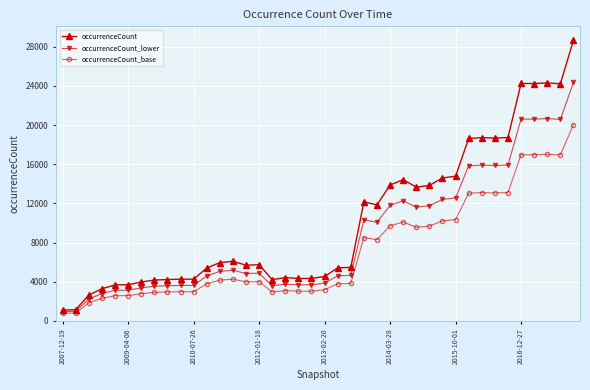

Which series has the largest total across all categories?

occurrenceCount